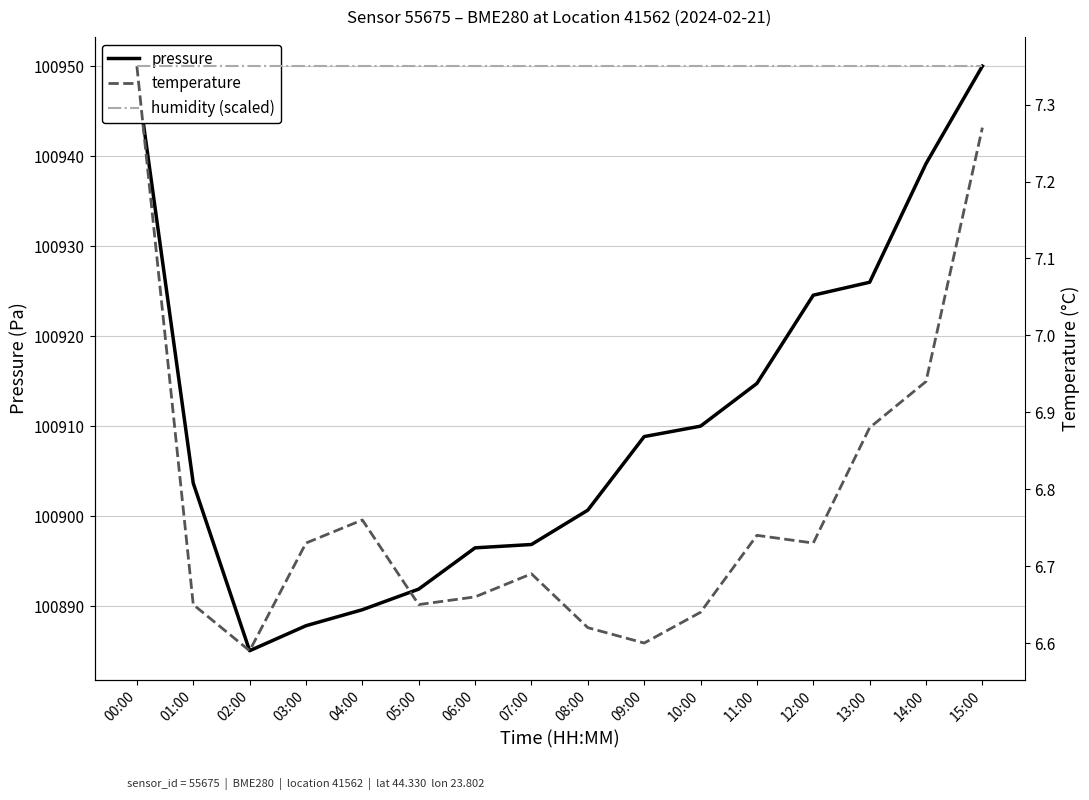

What is the total value across all series at 09:00?

100922.8